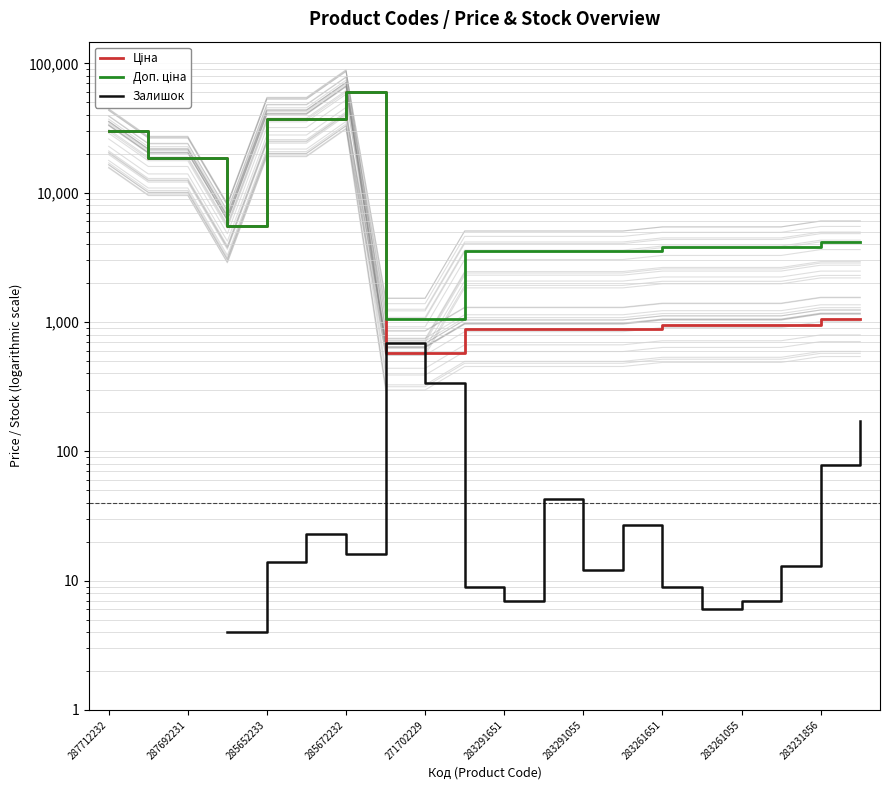

The Ціна series shows 350.2 at 17. True or false?

False